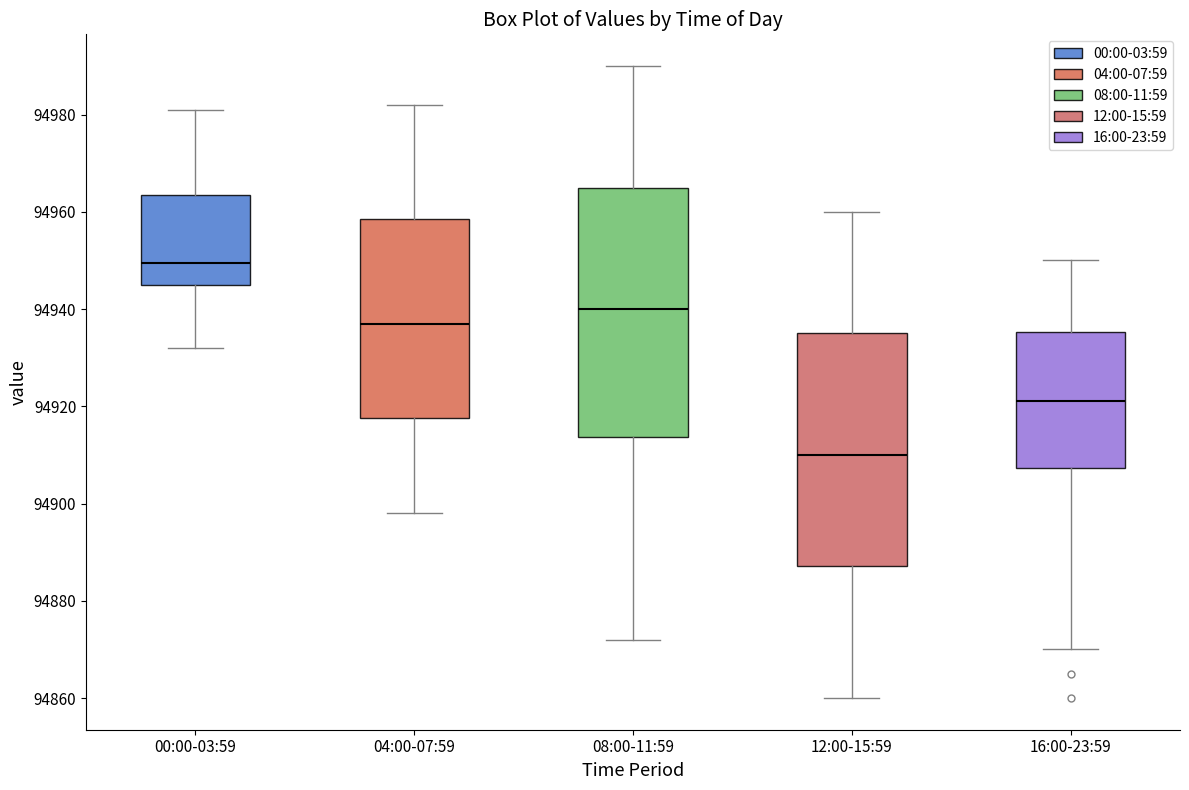

Where does the upper whisker of the box for 12:00-15:59 end on the y-axis? The values are not printed on the chart, so give them approximately, as read against the axis.

94960